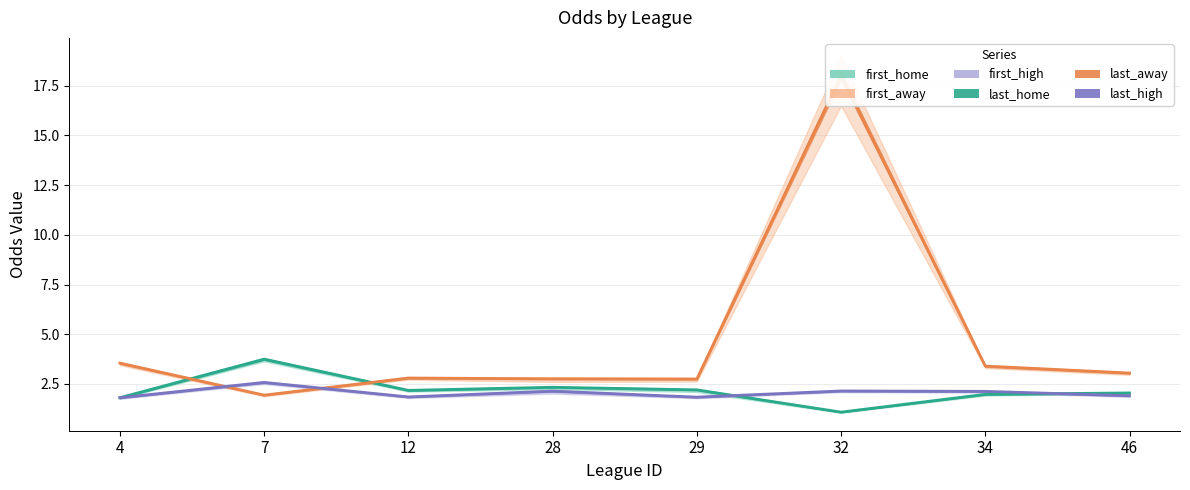

Is the value of first_away at 34 greater than the value of first_high at 46?

Yes